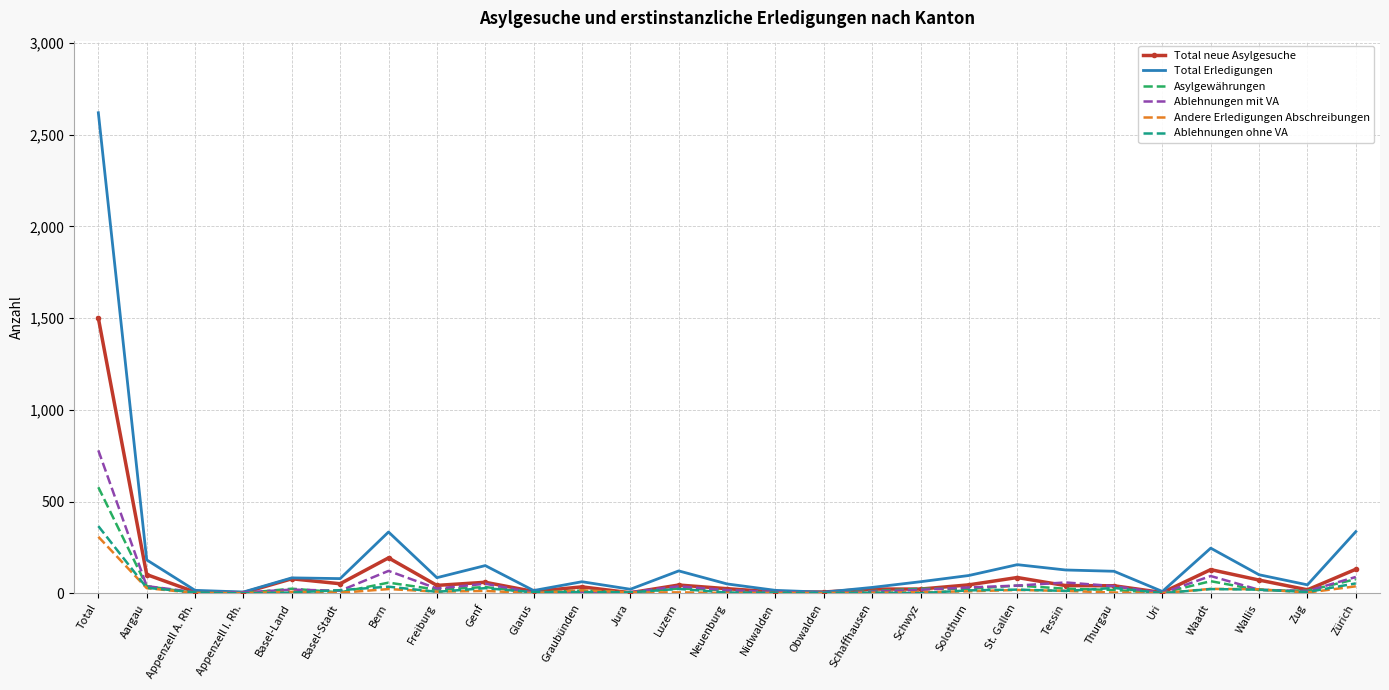

At which category is the sum across all series the highest?

Total